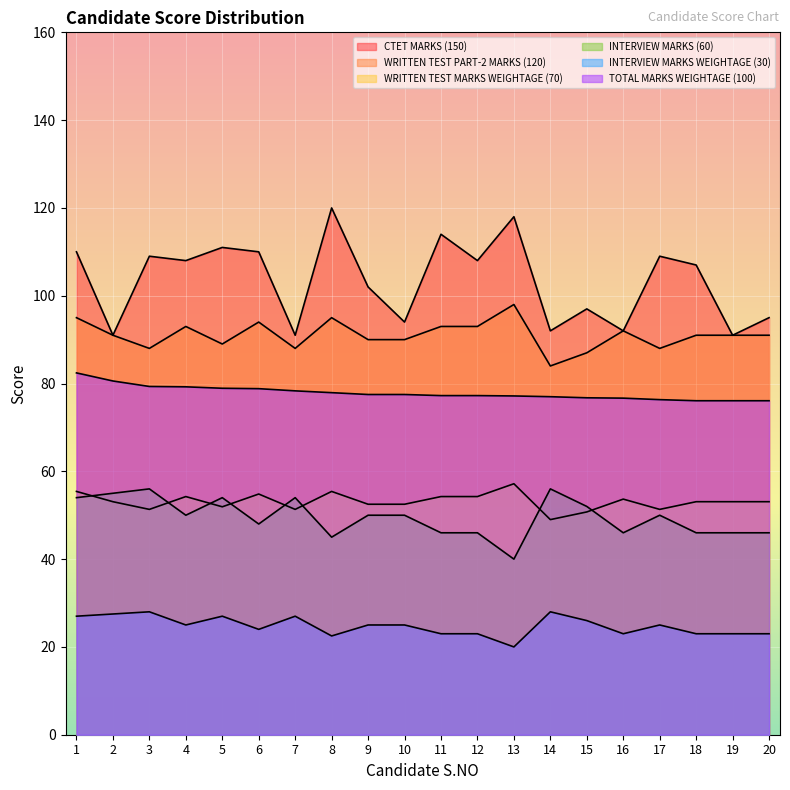

How many interior local peaks does the WRITTEN TEST MARKS WEIGHTAGE (70) series have?

5